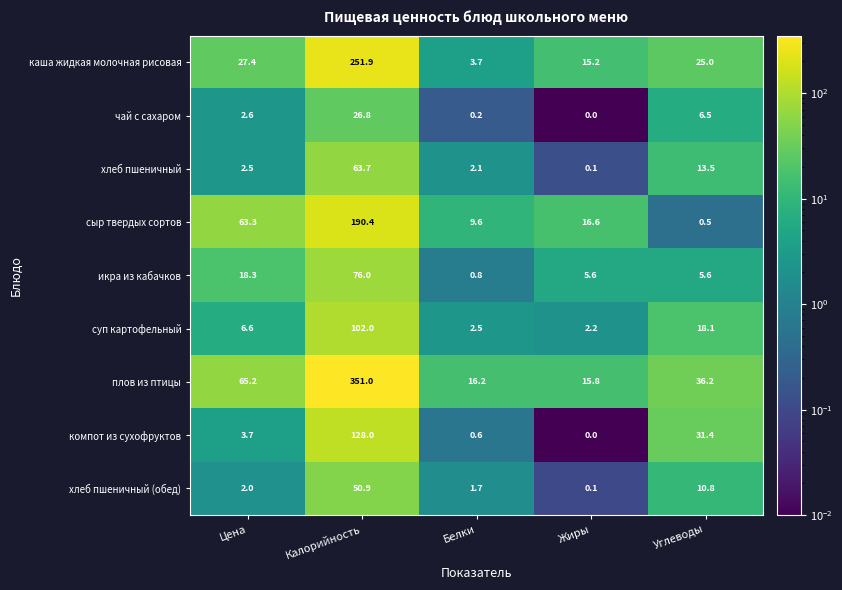

Is the value of икра из кабачков at Жиры greater than the value of суп картофельный at Цена?

No